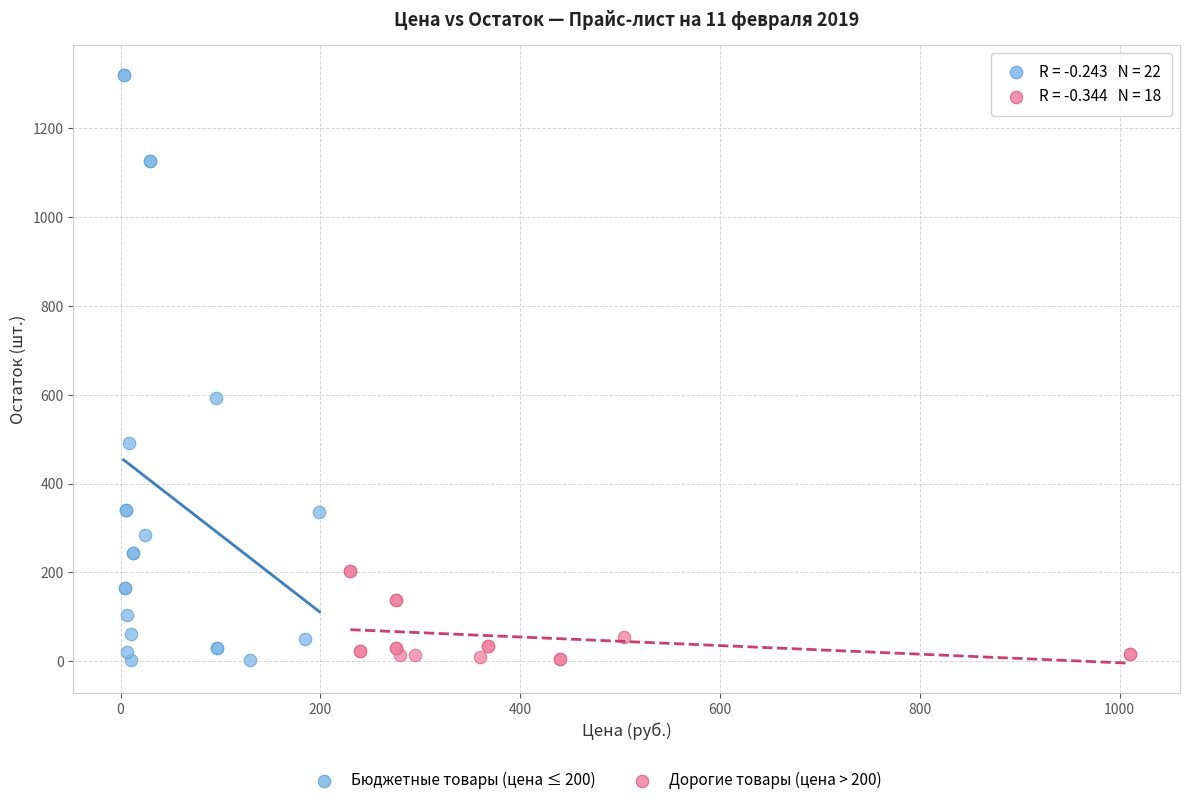

Which series contains the highest Y value?

Бюджетные товары (цена ≤ 200)